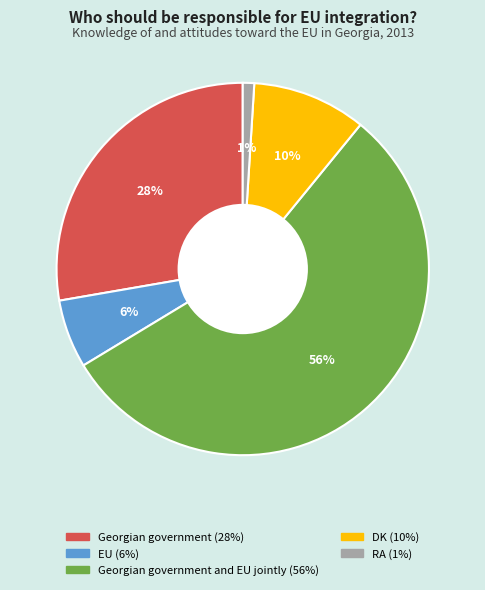

How many segments does this pie chart have?

5